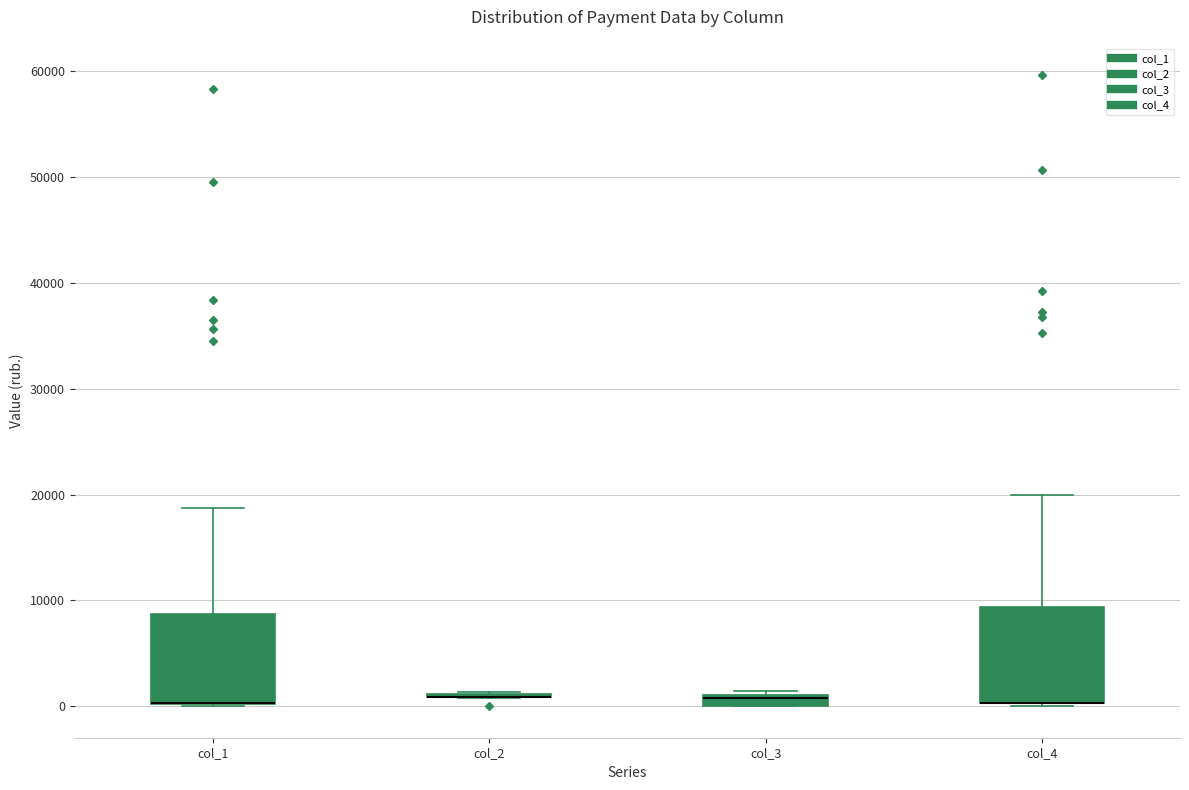

Where is the upper edge of the box for col_1 on the y-axis? The values are not printed on the chart, so give them approximately, as read against the axis.

9000